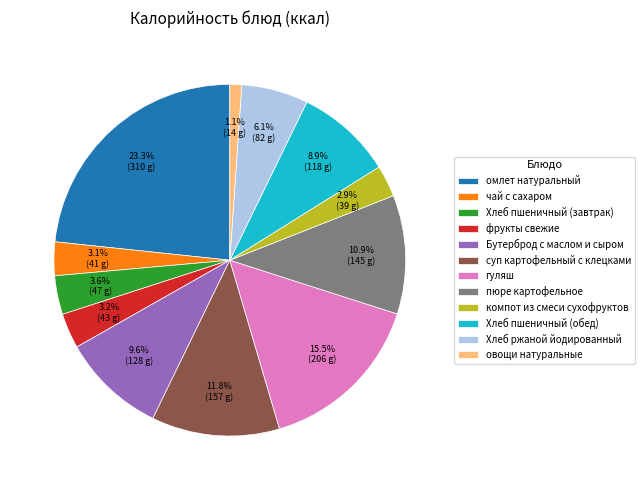

Do суп картофельный с клецками and гуляш together represent more than half of the pie?

No